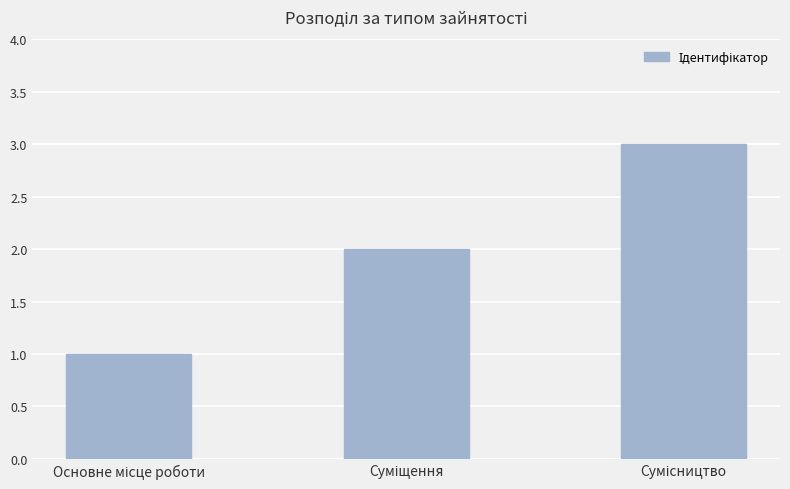

Reading left to right, what are all the values shown in this chart?

1	2	3